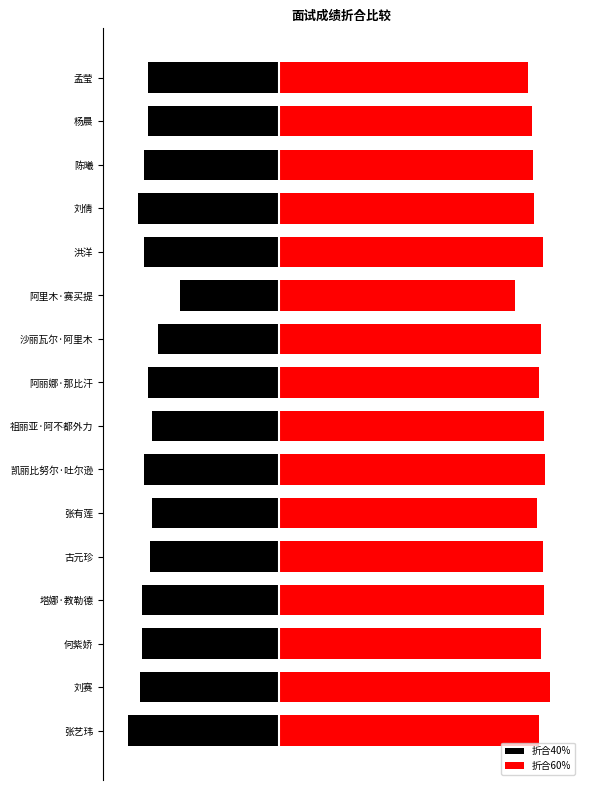

Rank the series at 刘倩 from lowest to highest value.

折合40%, 折合60%